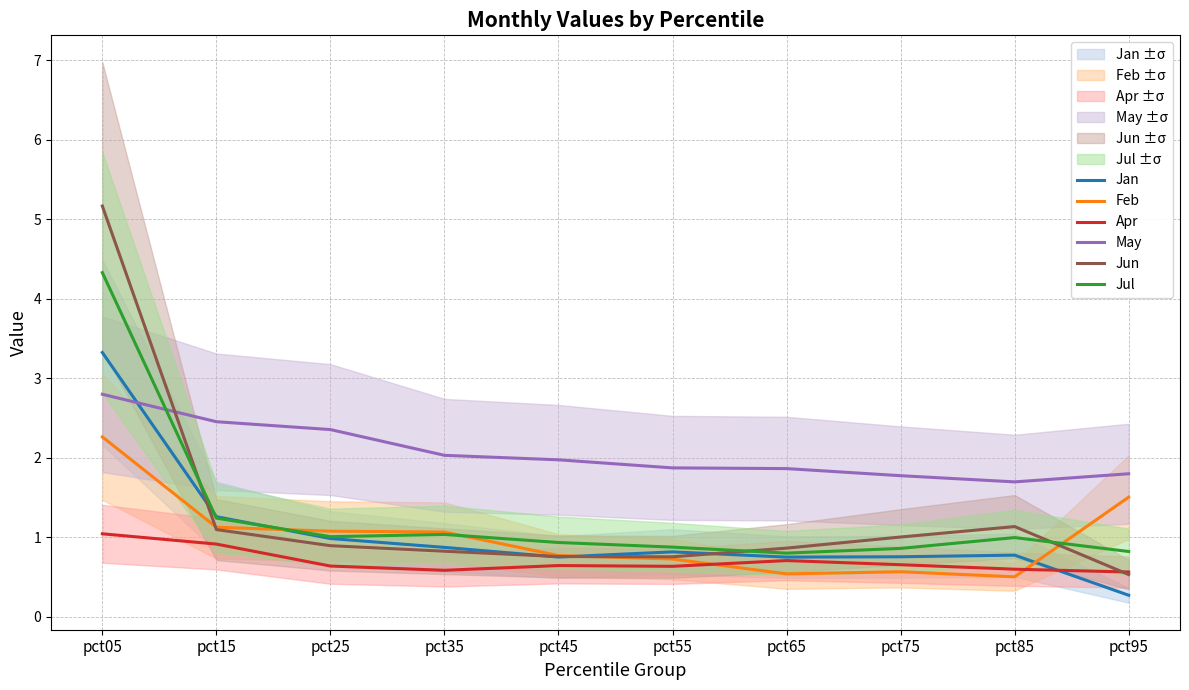

What is the average value of the Jan series?

1.1